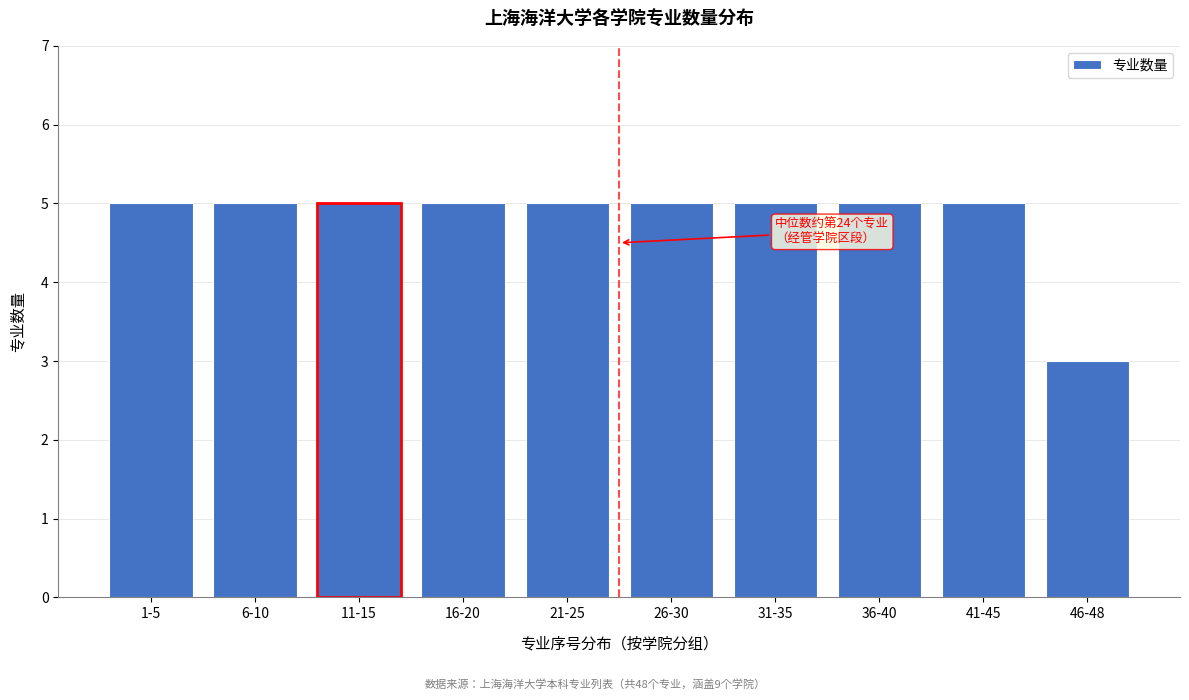

Reading left to right, extract all data points from this chart.

1-5=5	6-10=5	11-15=5	16-20=5	21-25=5	26-30=5	31-35=5	36-40=5	41-45=5	46-48=3